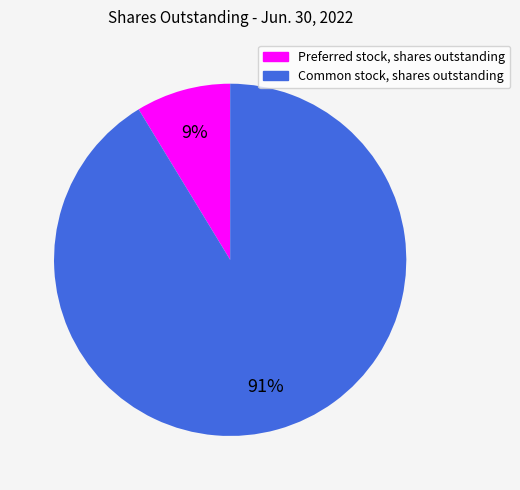

Combined, do Common stock, shares outstanding and Preferred stock, shares outstanding account for over 50%?

Yes